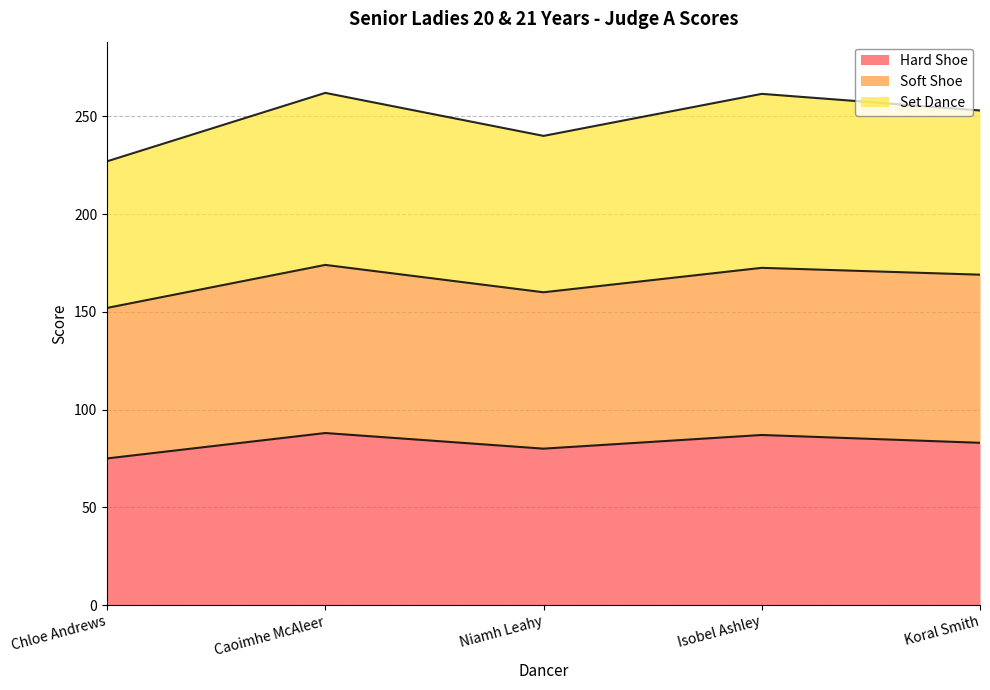

Does the chart display data point markers on the line(s)?

No